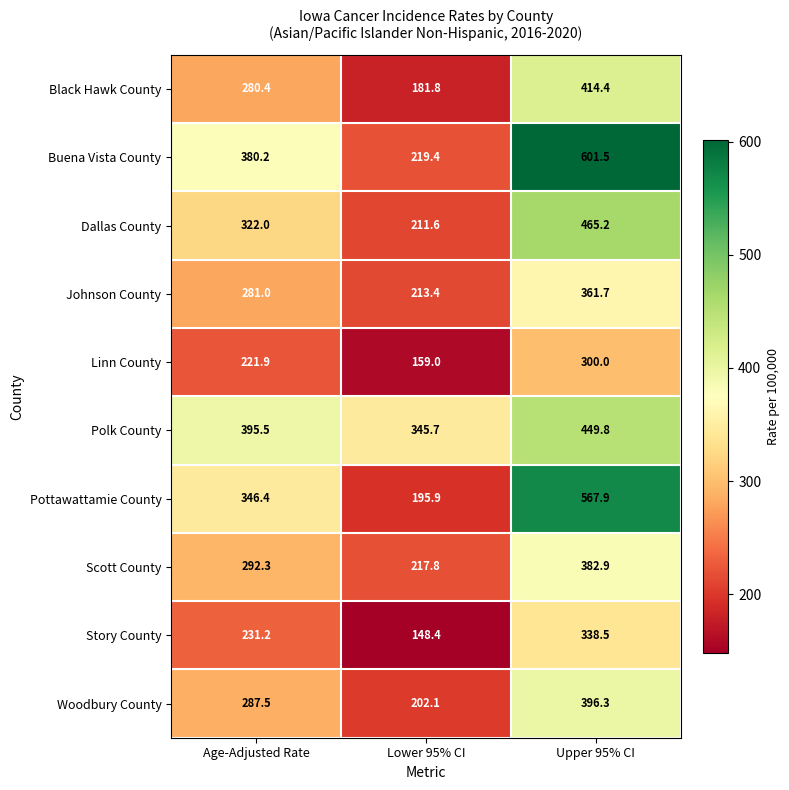

What is the sum of all Pottawattamie County values?

1110.2